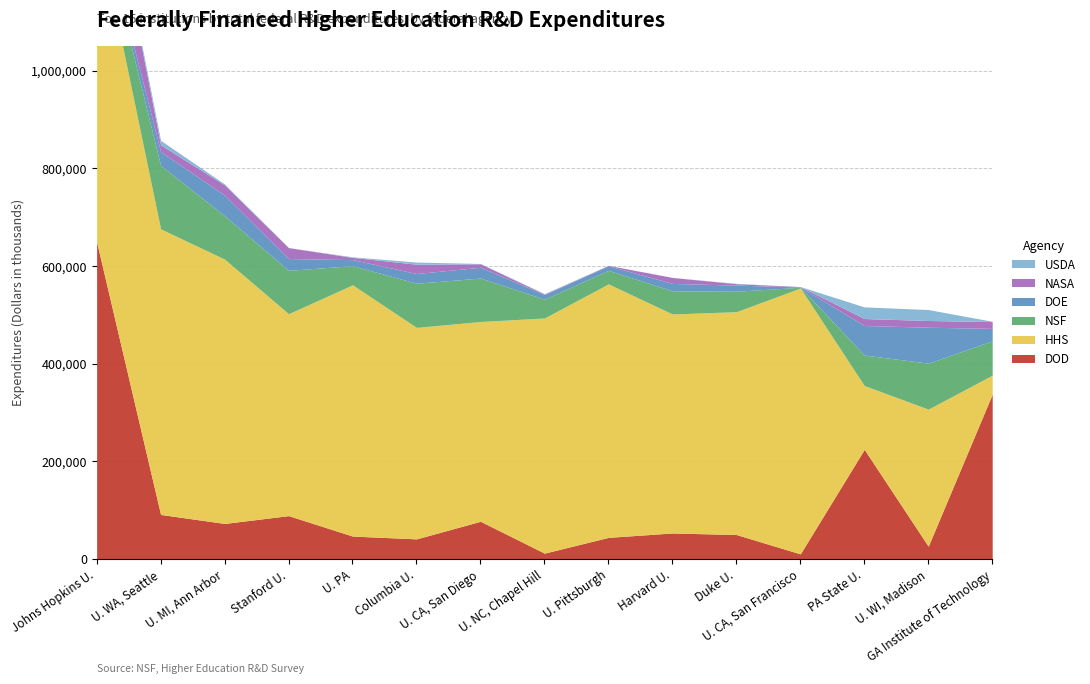

True or false: USDA and HHS cross at least once.

False